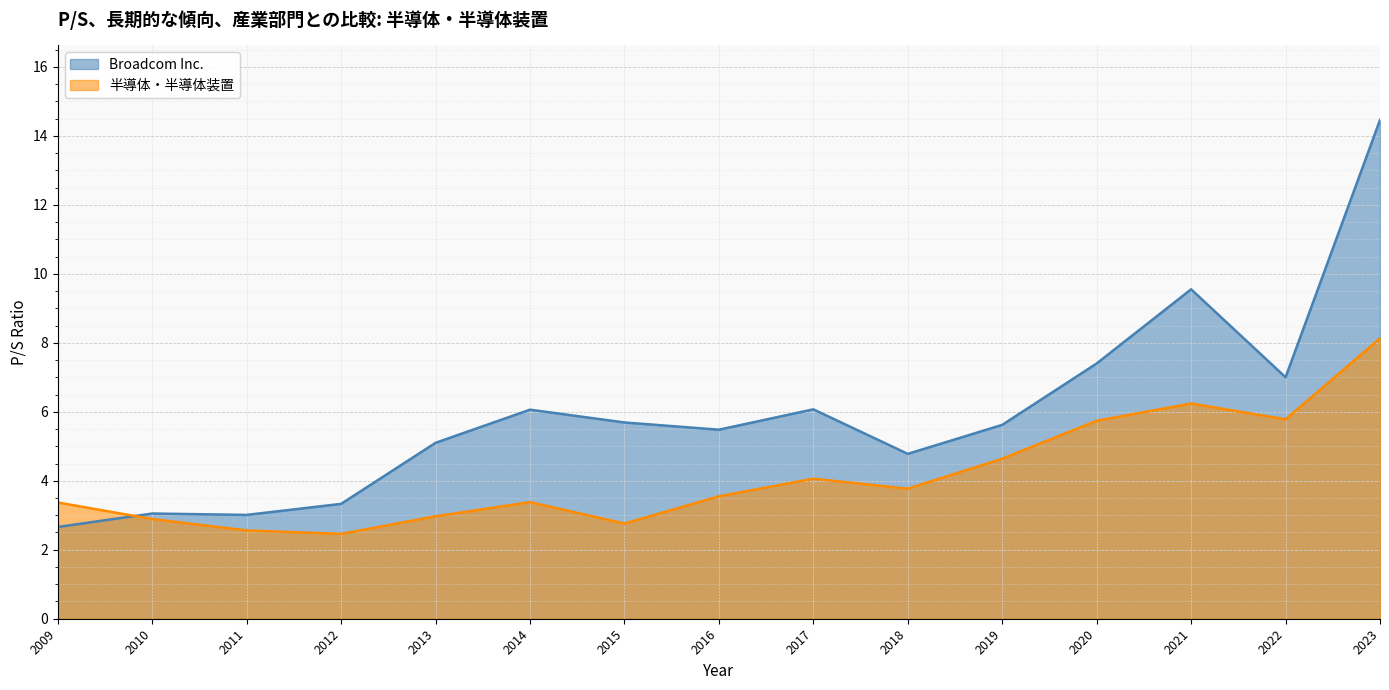

The value of Broadcom Inc. at 2015 is 5.7. True or false?

True